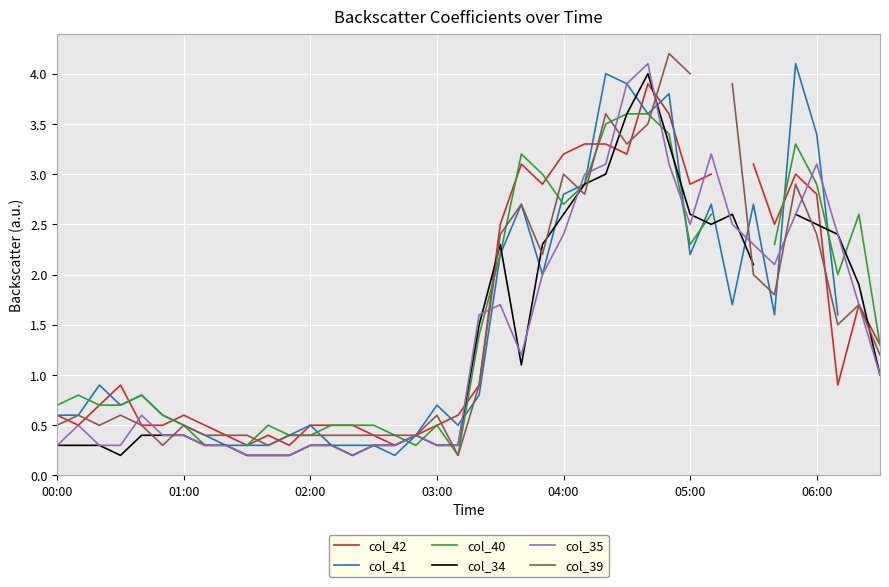

How many times do col_39 and col_42 cross each other?

10